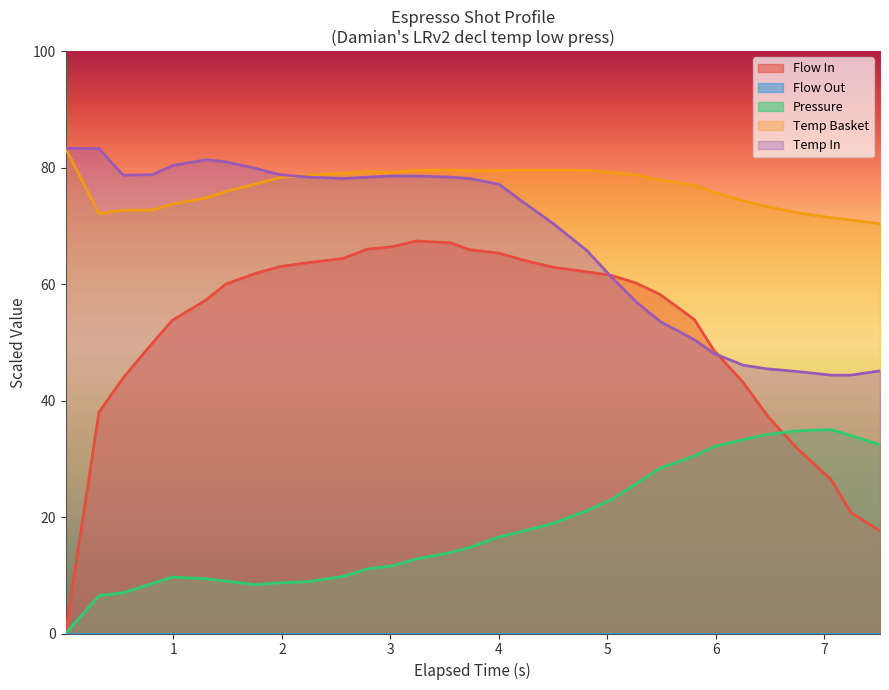

Which series has the largest total across all categories?

Temp Basket